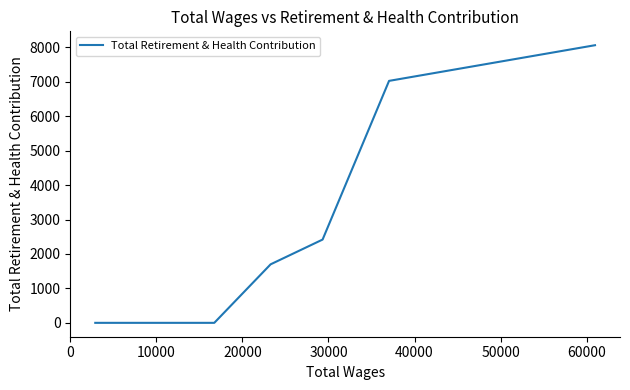

How many data points are above 2419?

2